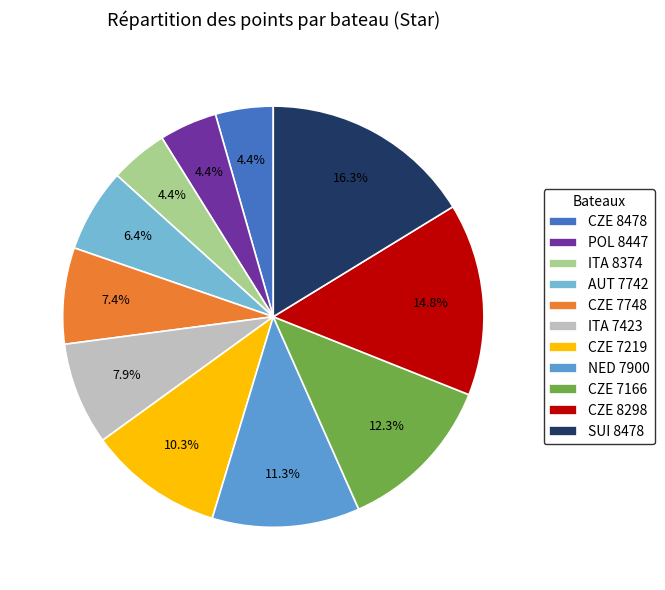

Which slice is the smallest?

CZE 8478